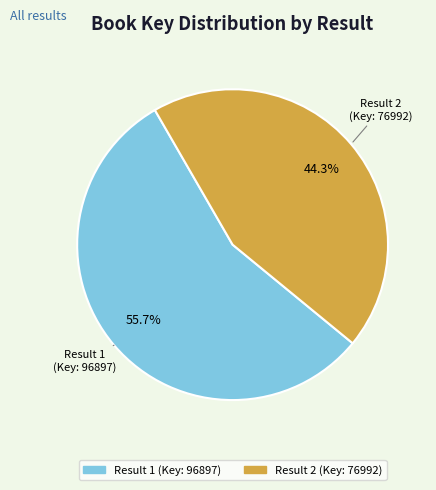

Is there a majority slice in this chart?

Yes